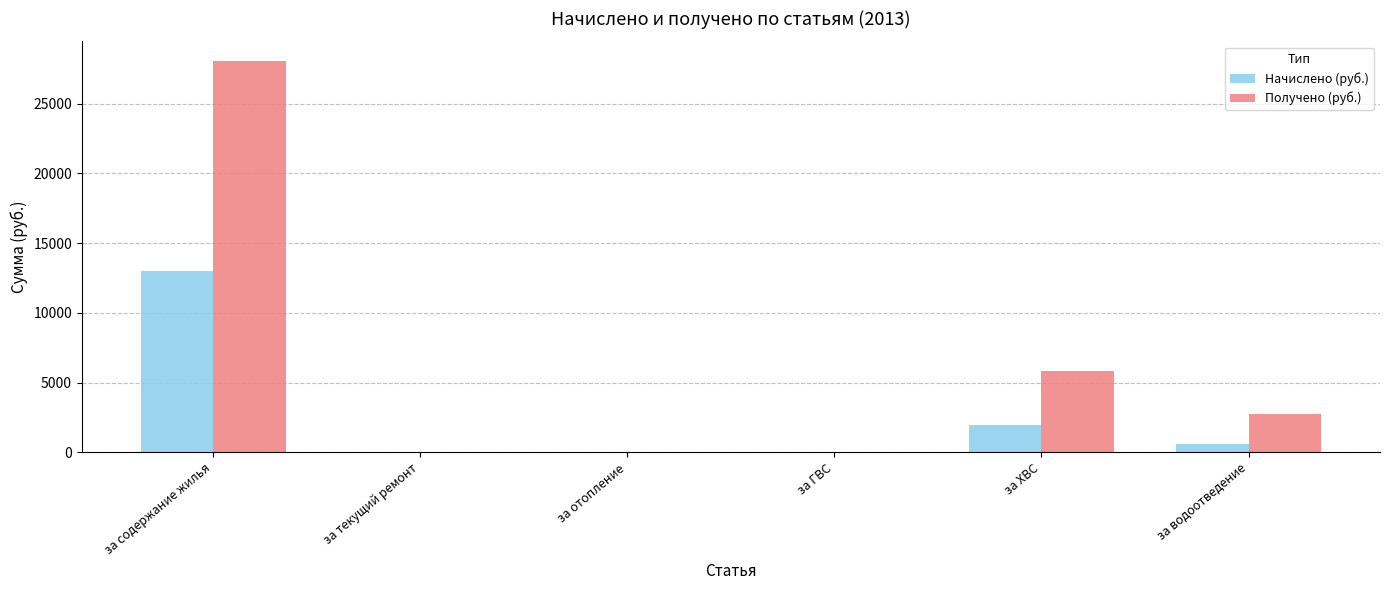

Which label corresponds to the largest value in the chart?

за содержание жилья